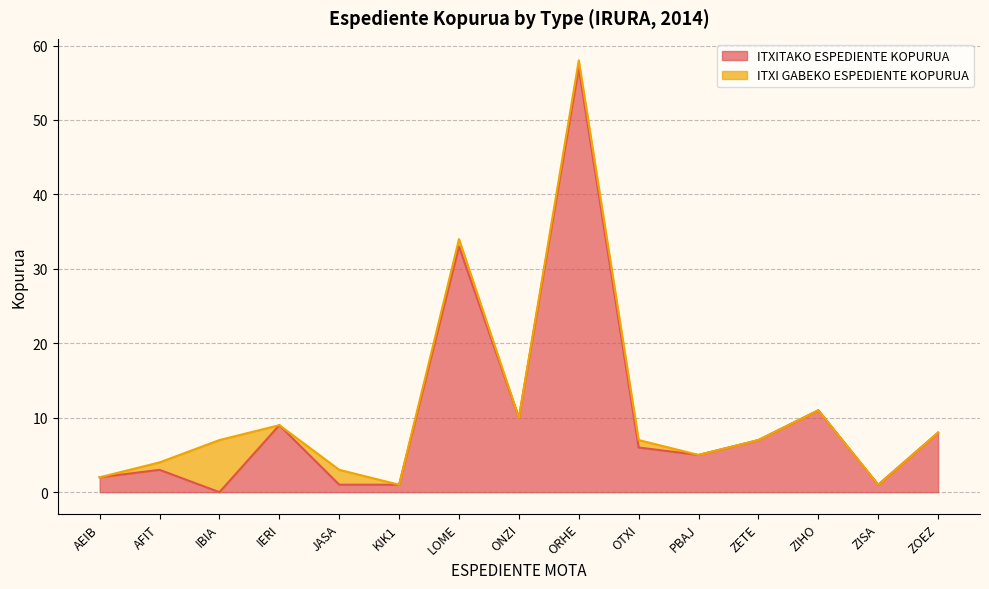

Which label corresponds to the smallest value in the chart?

IBIA